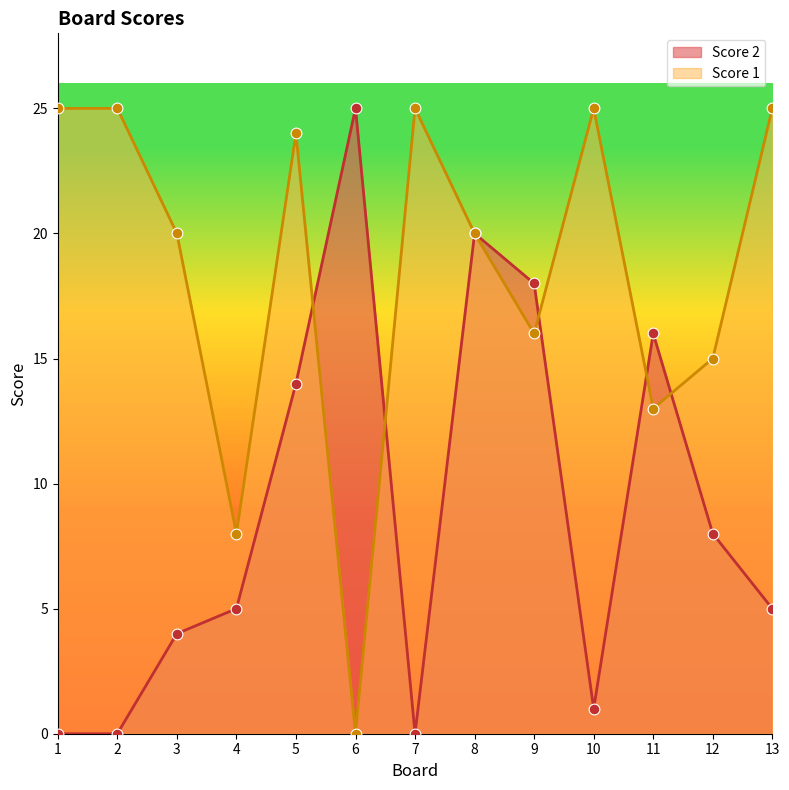

Which series reaches the maximum Y coordinate?

Score 2